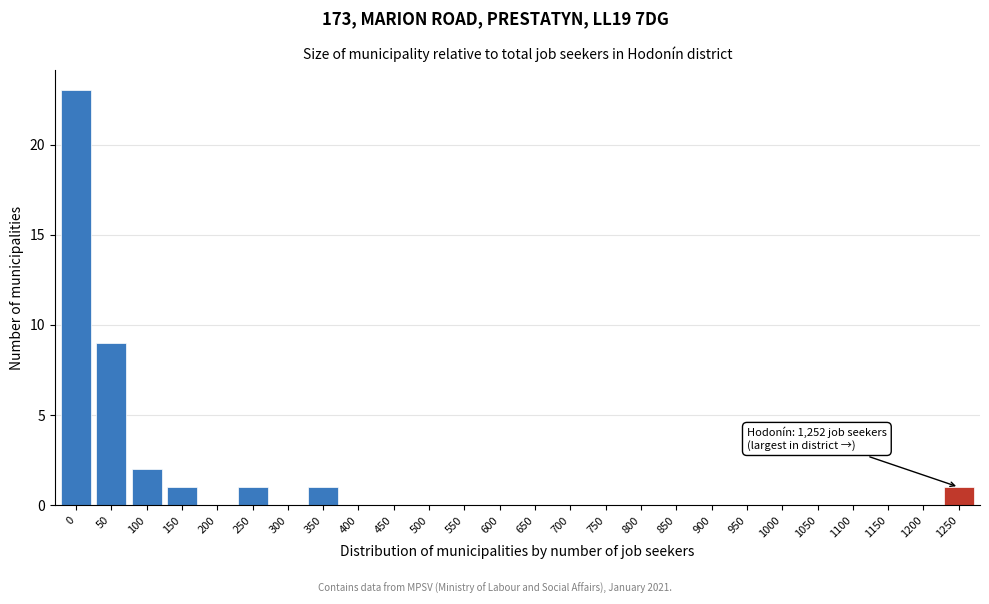

Reading left to right, extract all data points from this chart.

0=23	50=9	100=2	150=1	200=0	250=1	300=0	350=1	400=0	450=0	500=0	550=0	600=0	650=0	700=0	750=0	800=0	850=0	900=0	950=0	1000=0	1050=0	1100=0	1150=0	1200=0	1250=1